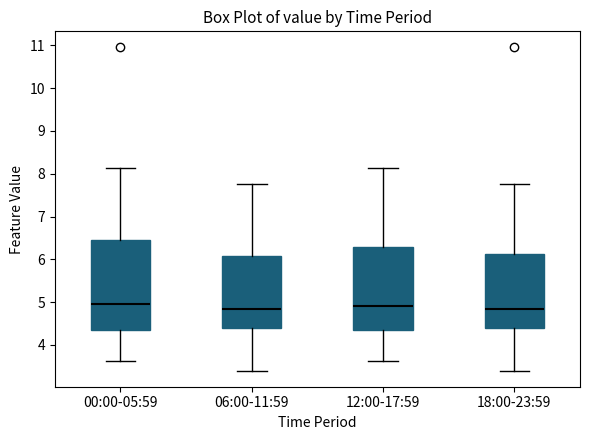

Comparing the boxes themselves (not the whiskers), which one is the tallest?

00:00-05:59